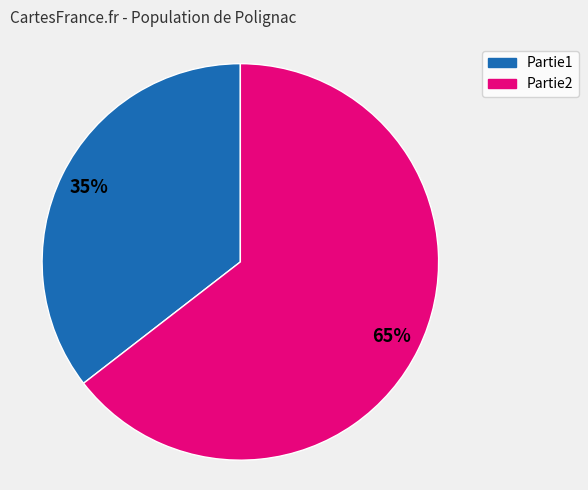

Do Partie2 and Partie1 together represent more than half of the pie?

Yes